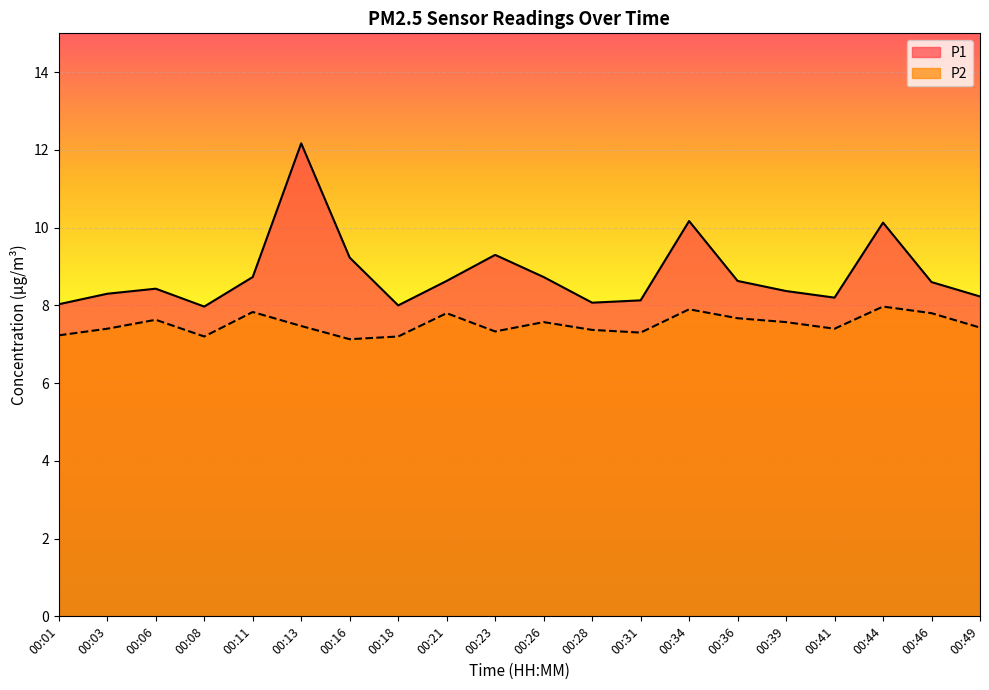

What is the sum of all P2 values?

150.2